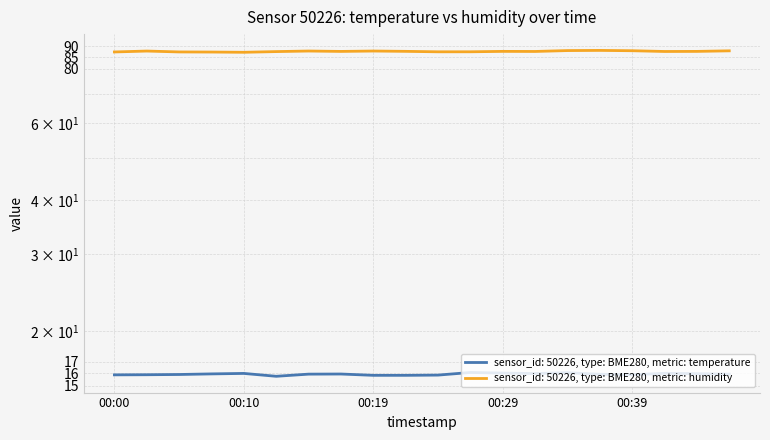

What is the sum of the humidity values at 00:46 and 00:00?

175.2